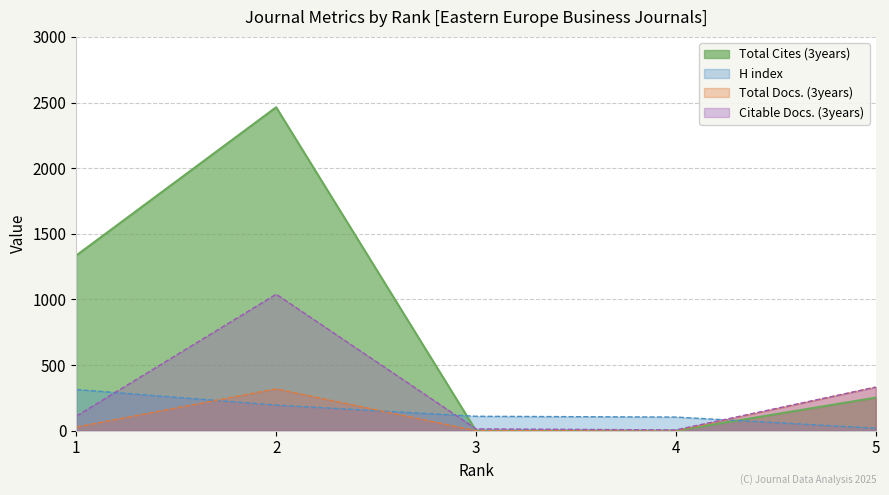

What value does the H index series have at 1, to the nearest 50?

300